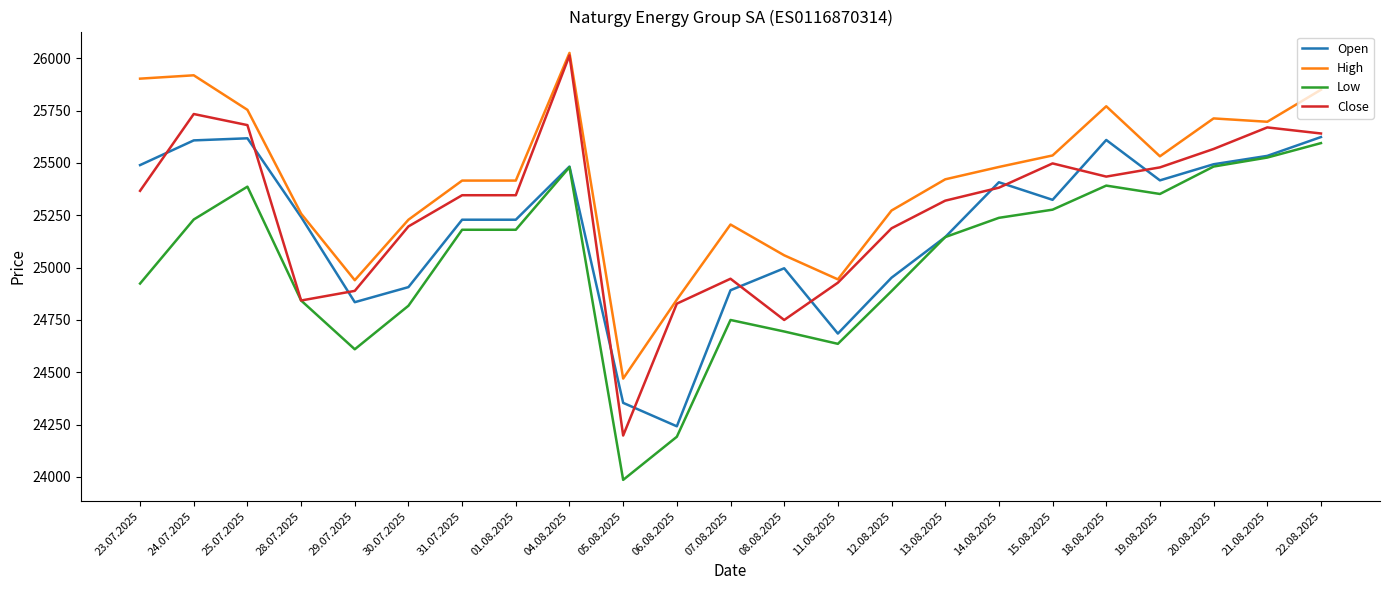

True or false: Open has a value of 25417 at 19.08.2025.

True